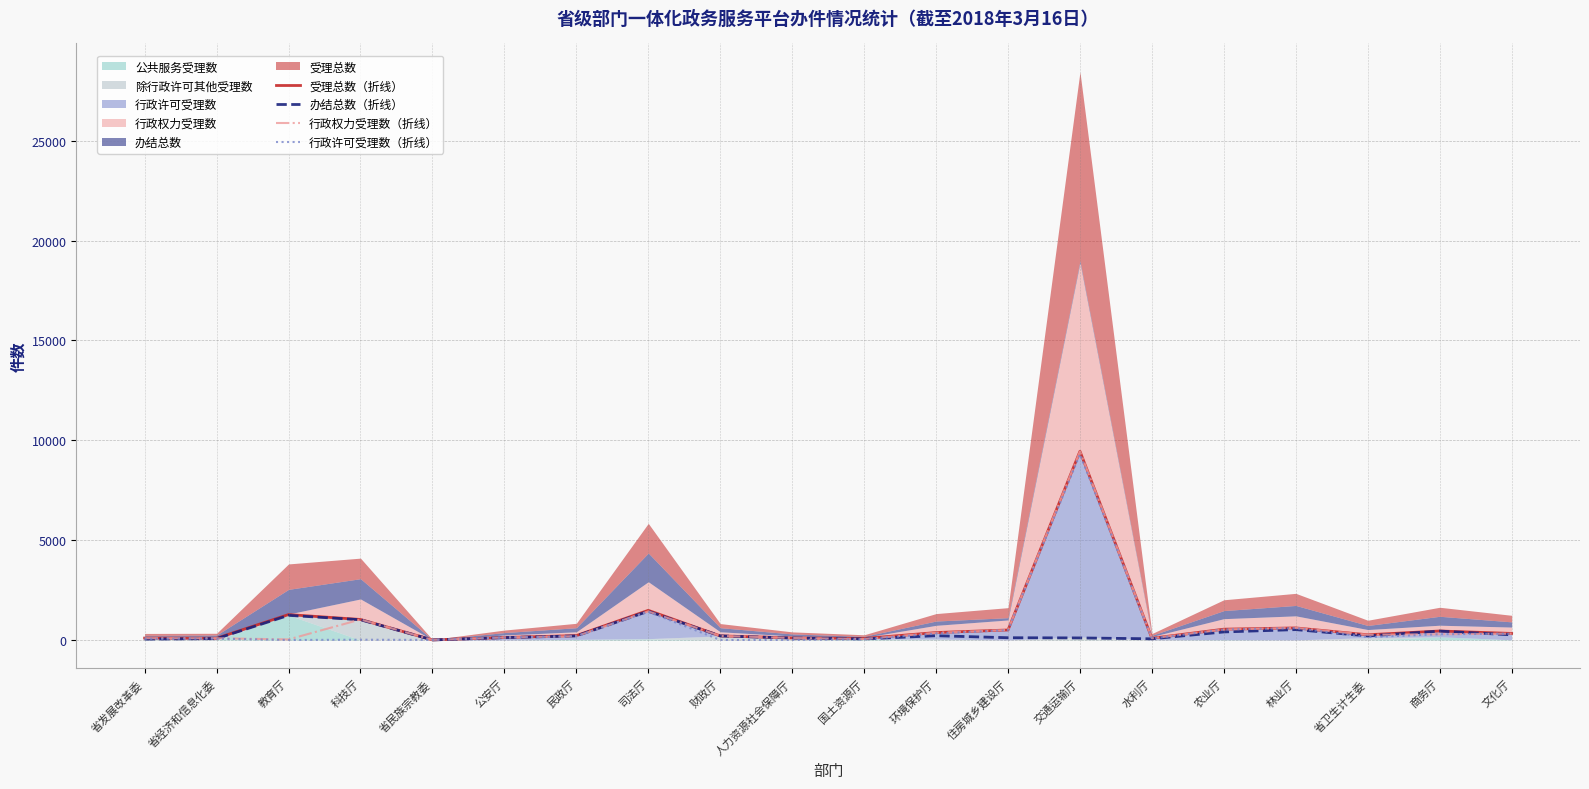

What is the maximum value for 办结总数（折线）?

1438